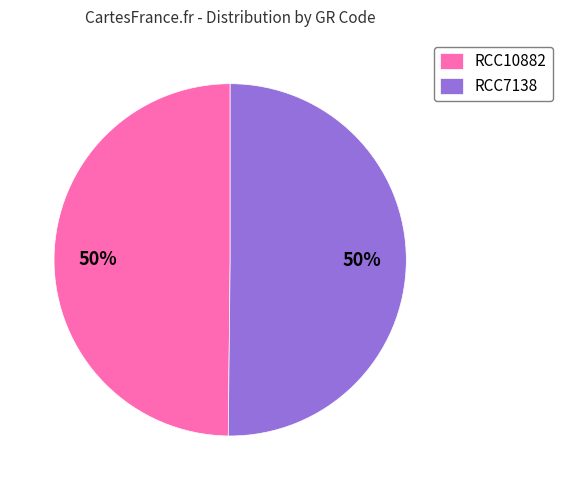

What is the ratio of the value at RCC10882 to the value at RCC7138?

1.0